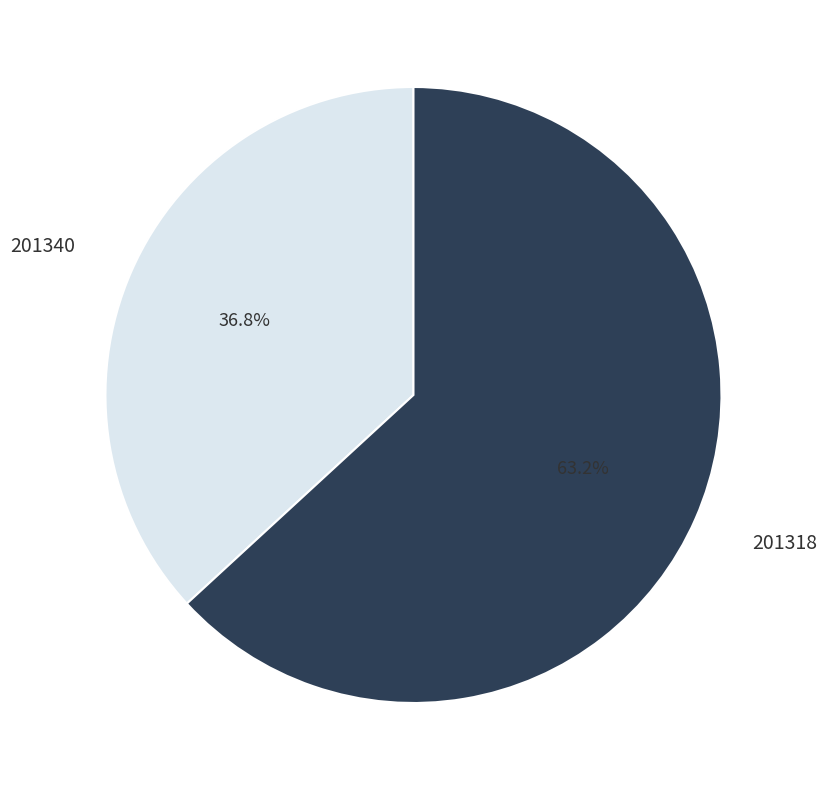

Which slice is the smallest?

201340